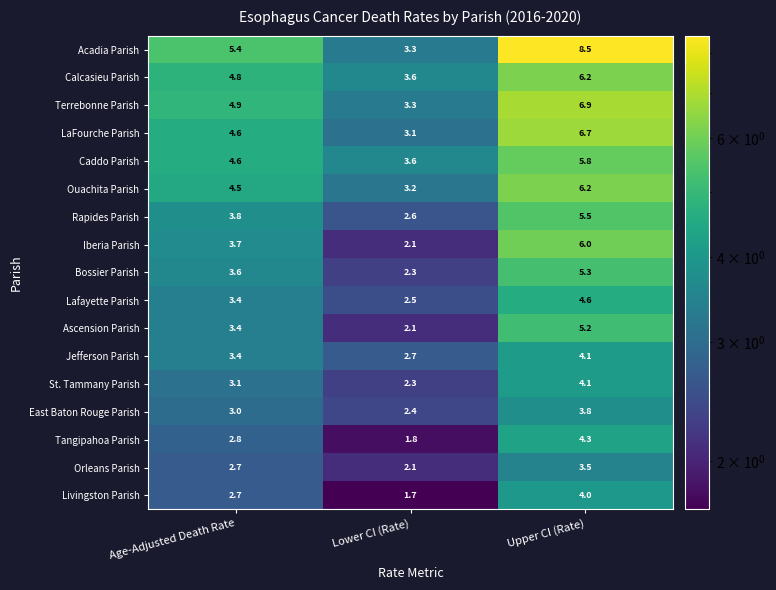

List the labels in order of Calcasieu Parish value, smallest first.

Lower CI (Rate), Age-Adjusted Death Rate, Upper CI (Rate)